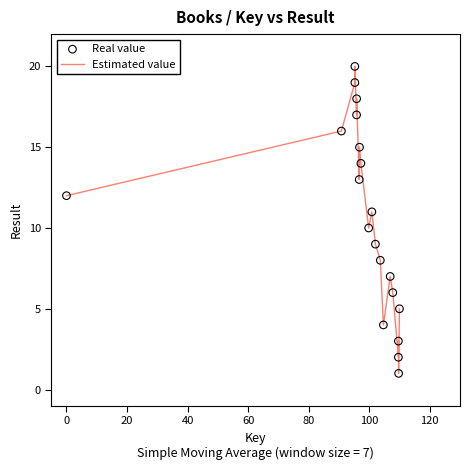

What is the difference between the maximum and minimum values?

19